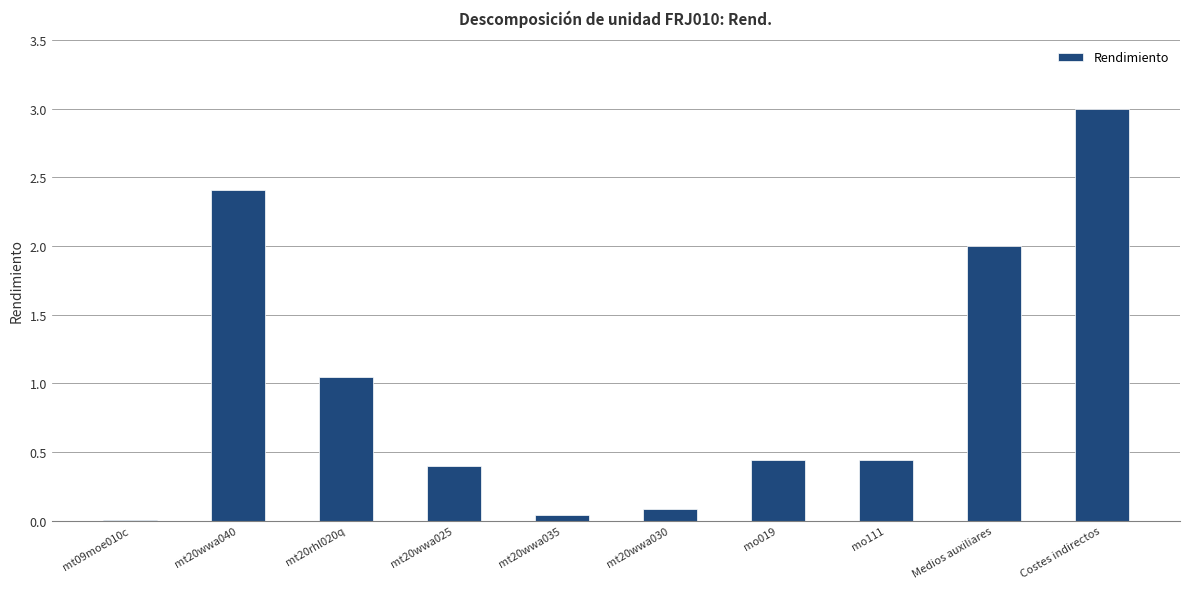

What is the sum of all values?

9.9